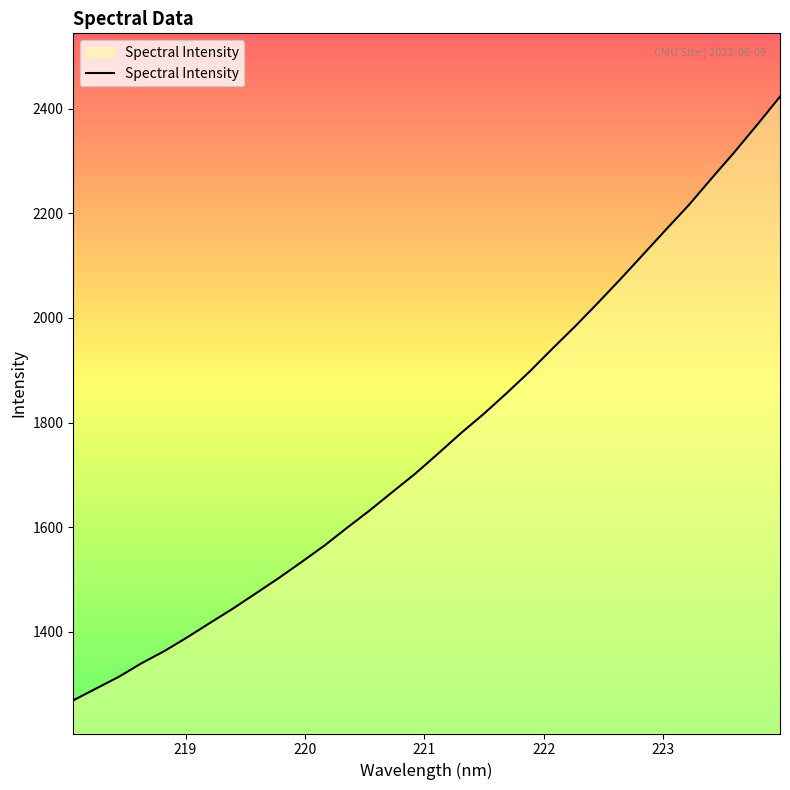

What is the minimum value shown in the chart?

1268.7